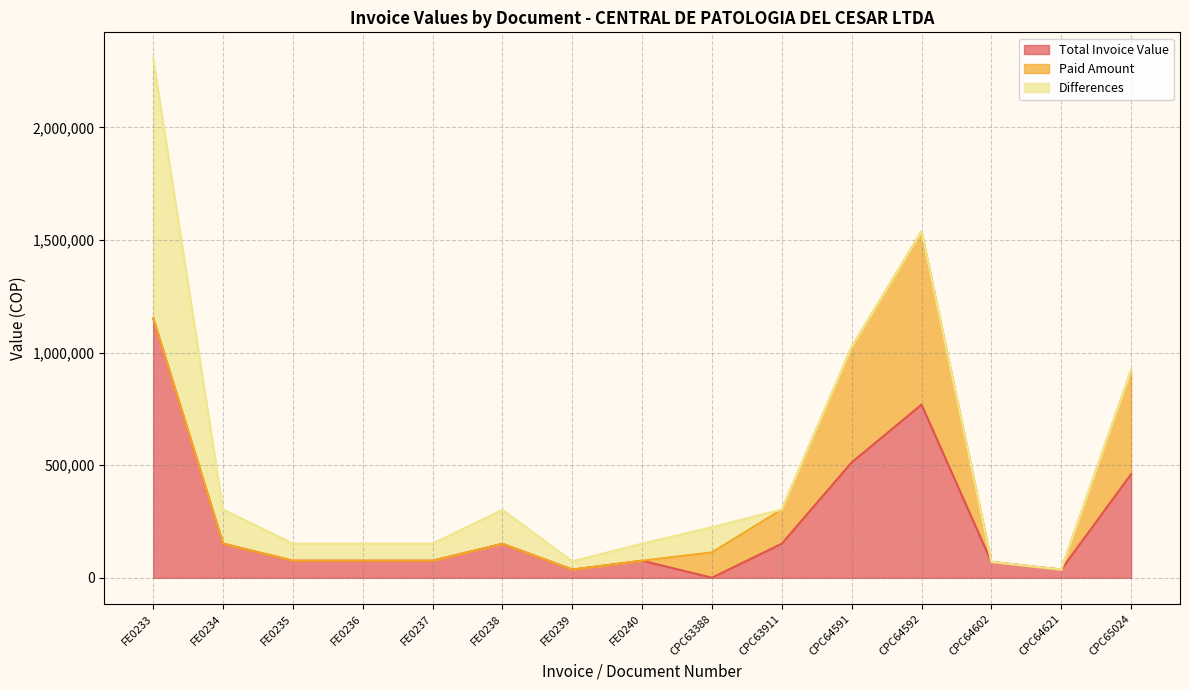

The Paid Amount series shows 0 at FE0237. True or false?

True